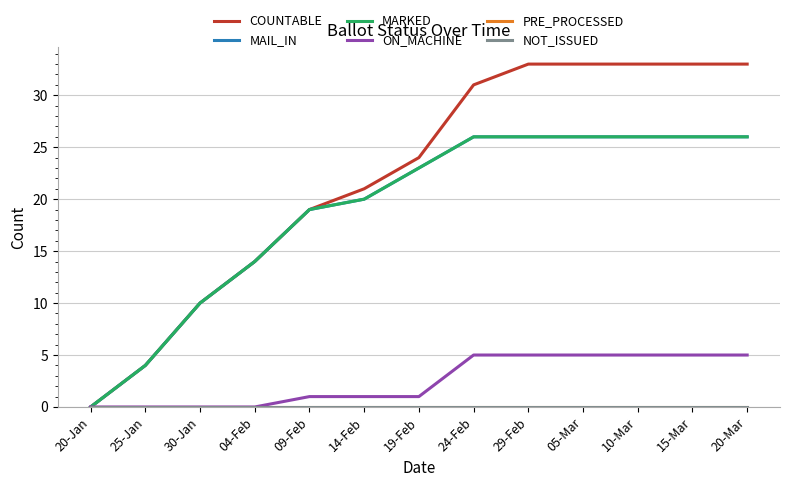

True or false: ON_MACHINE and COUNTABLE intersect in this chart.

False